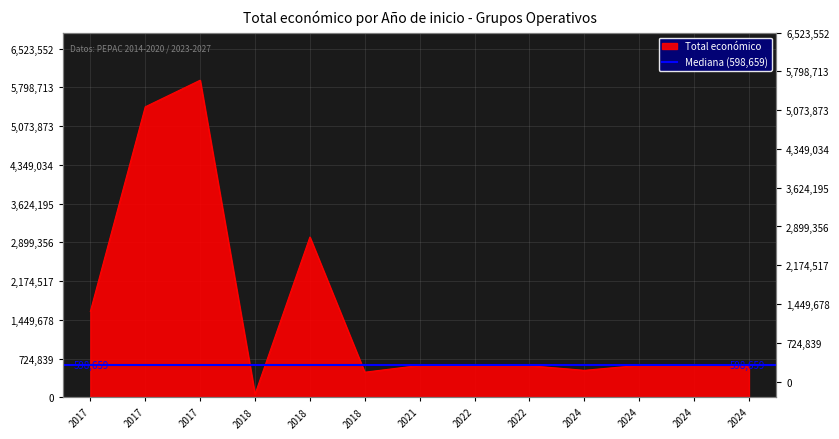

How many points are lower than both their immediate neighbors (excluding endpoints)?

4